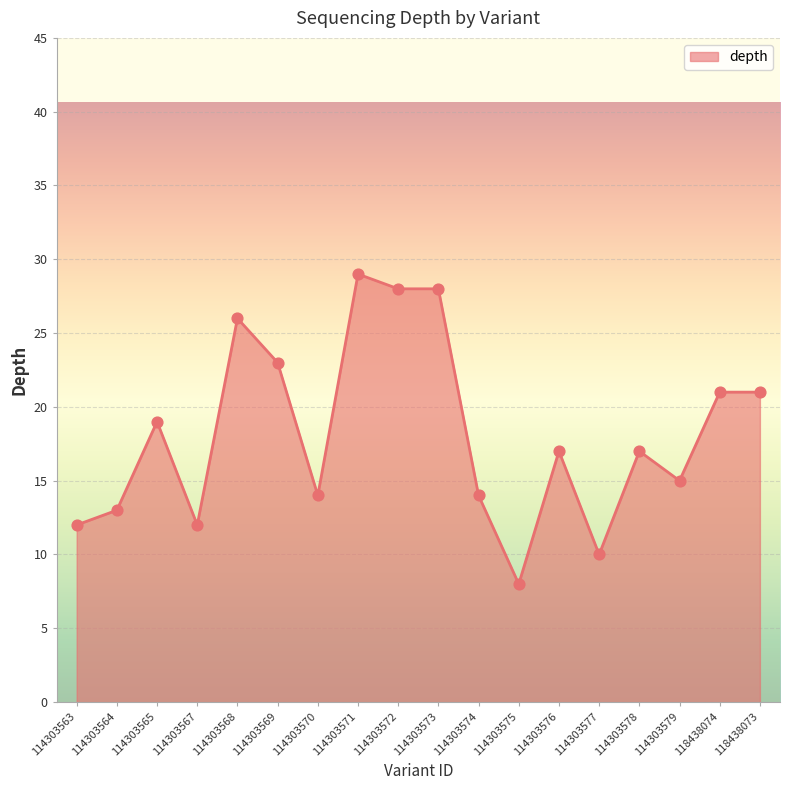

What is the change in value from 114303576 to 114303579?

-2